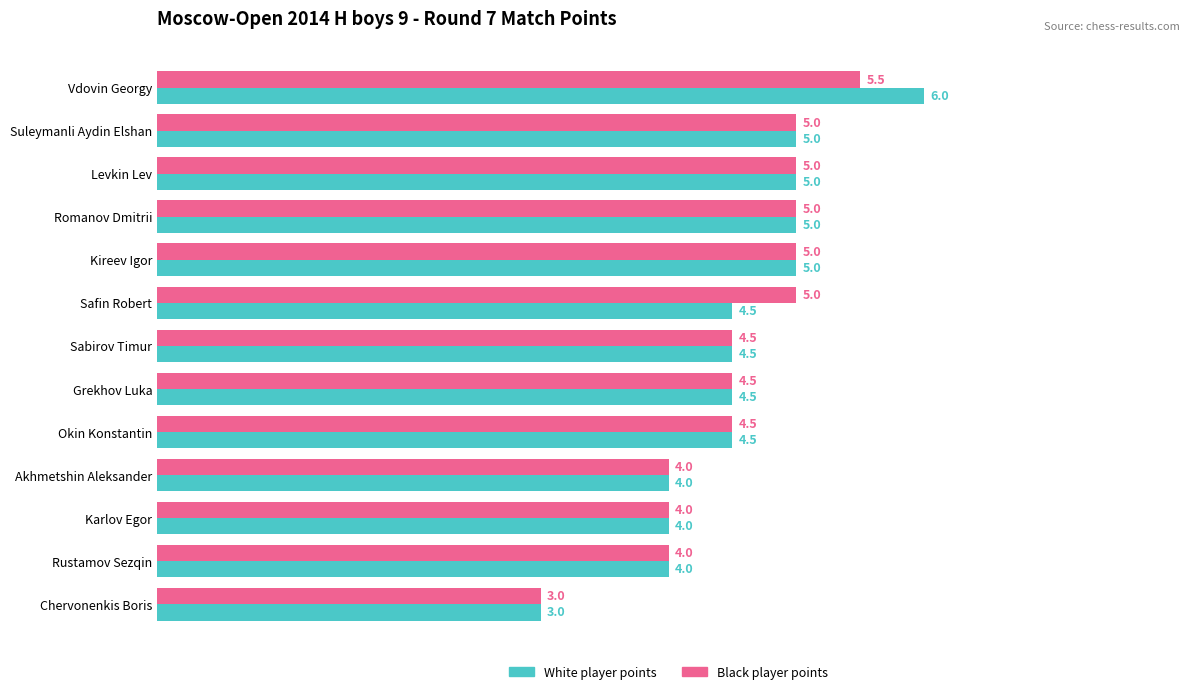

What is the average value of the Black player points series?

4.5